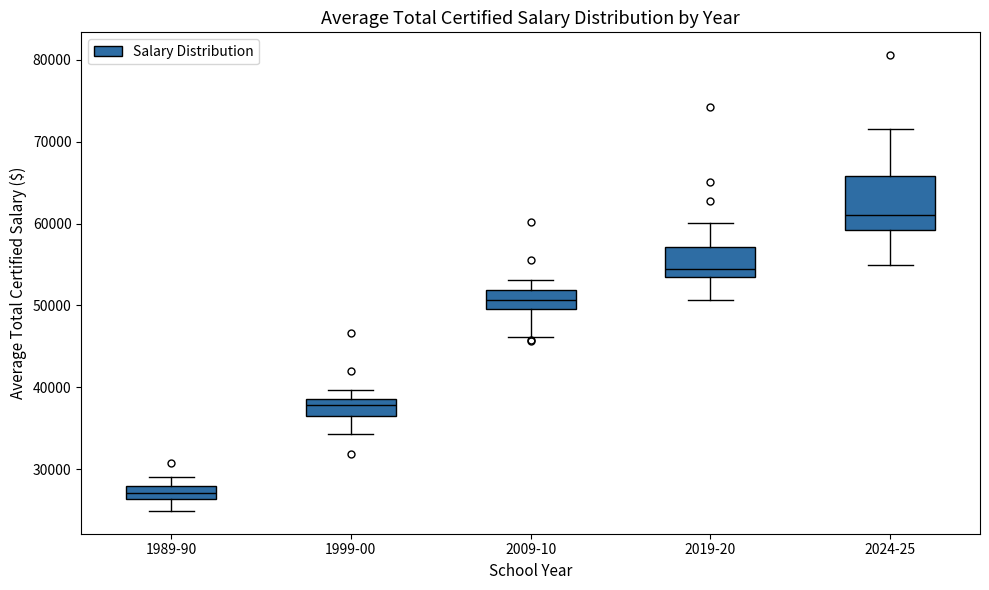

Which box is the tallest, from its lower edge to its upper edge?

2024-25